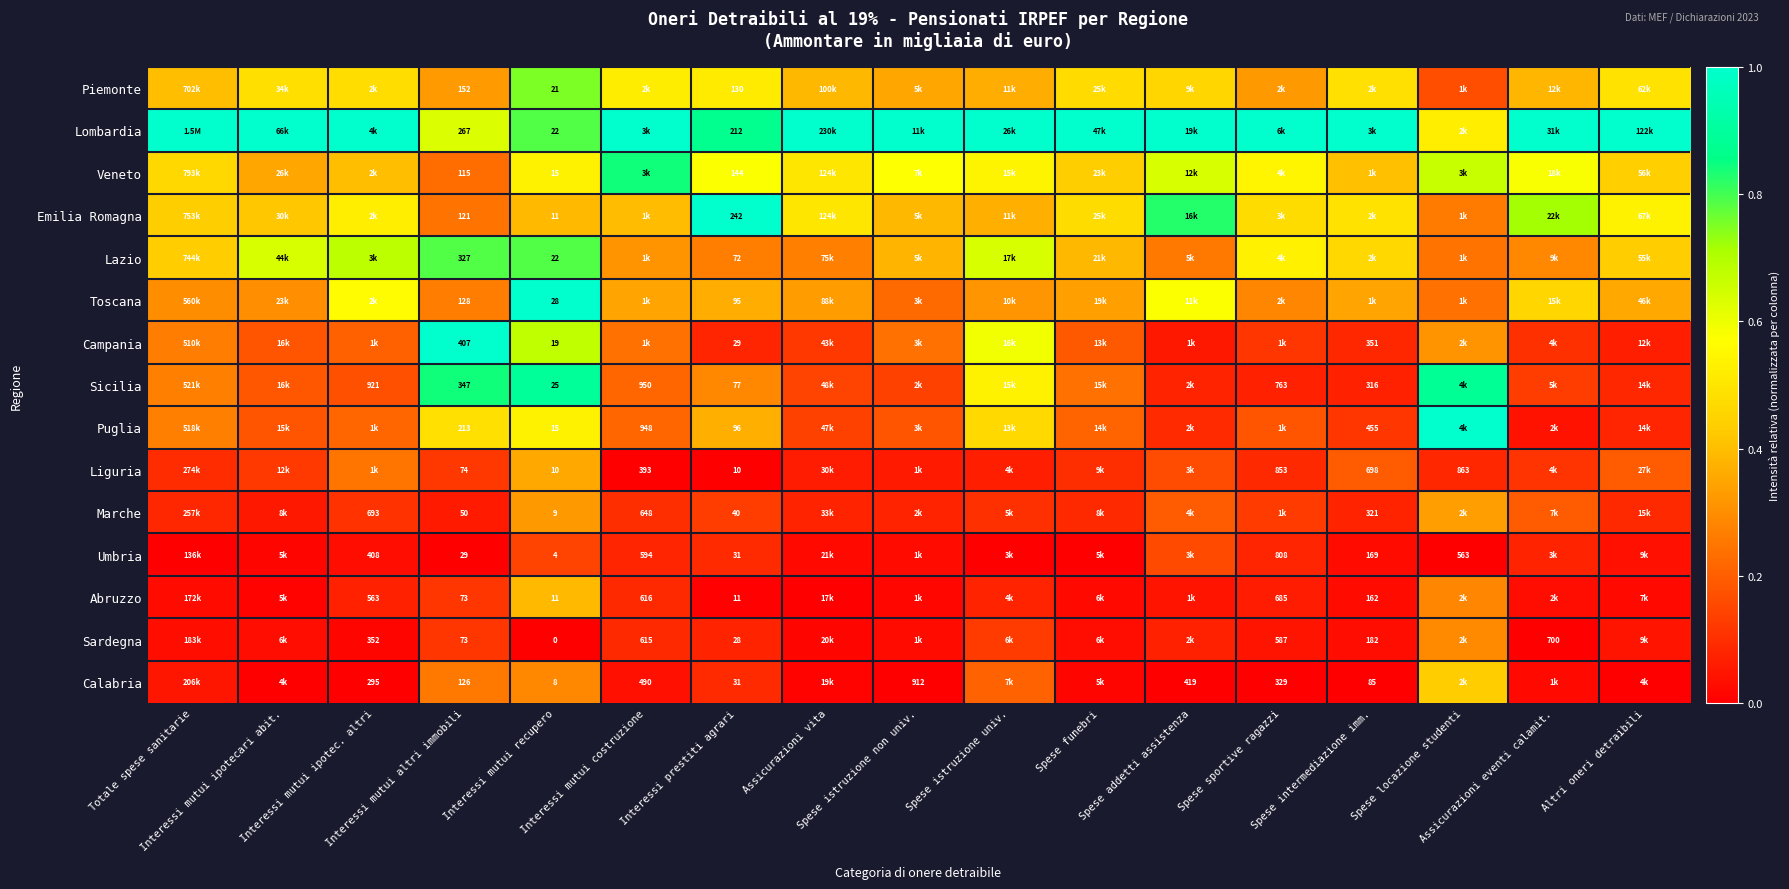

The value of Piemonte at Spese istruzione univ. is 0.4. True or false?

True